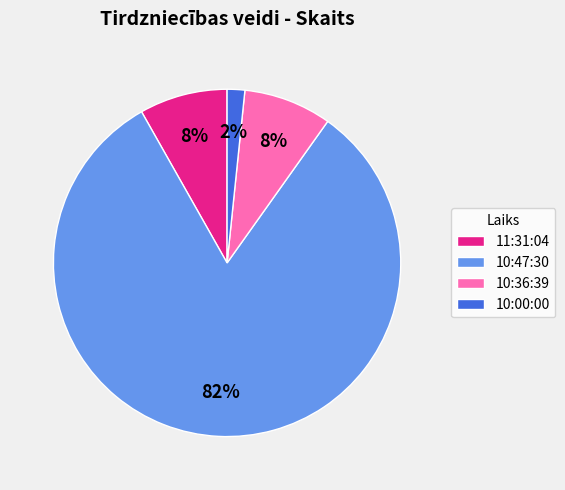

Which has a higher value, 10:36:39 or 10:47:30?

10:47:30